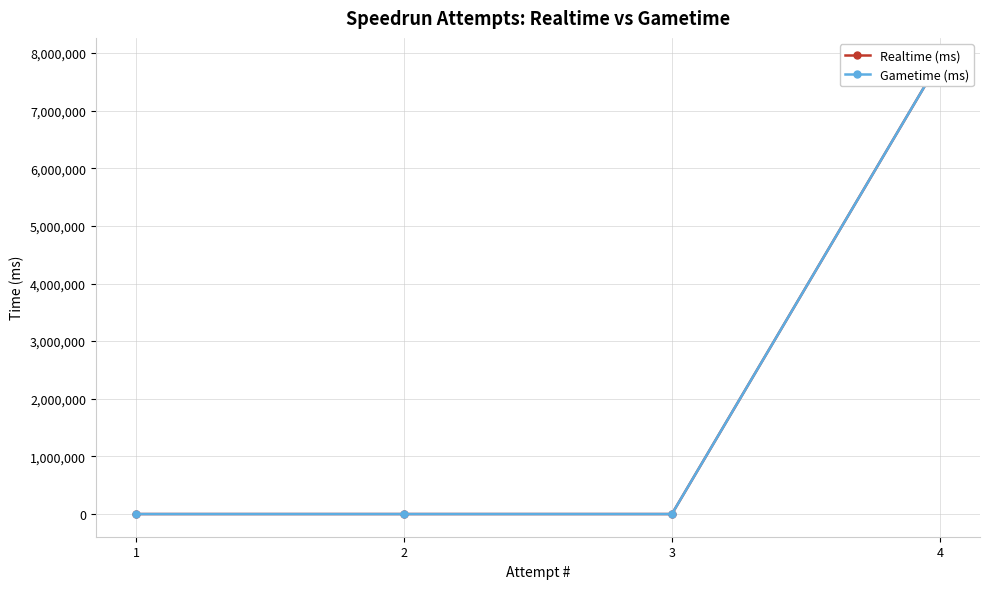

Is this an area chart (filled region under the line)?

No